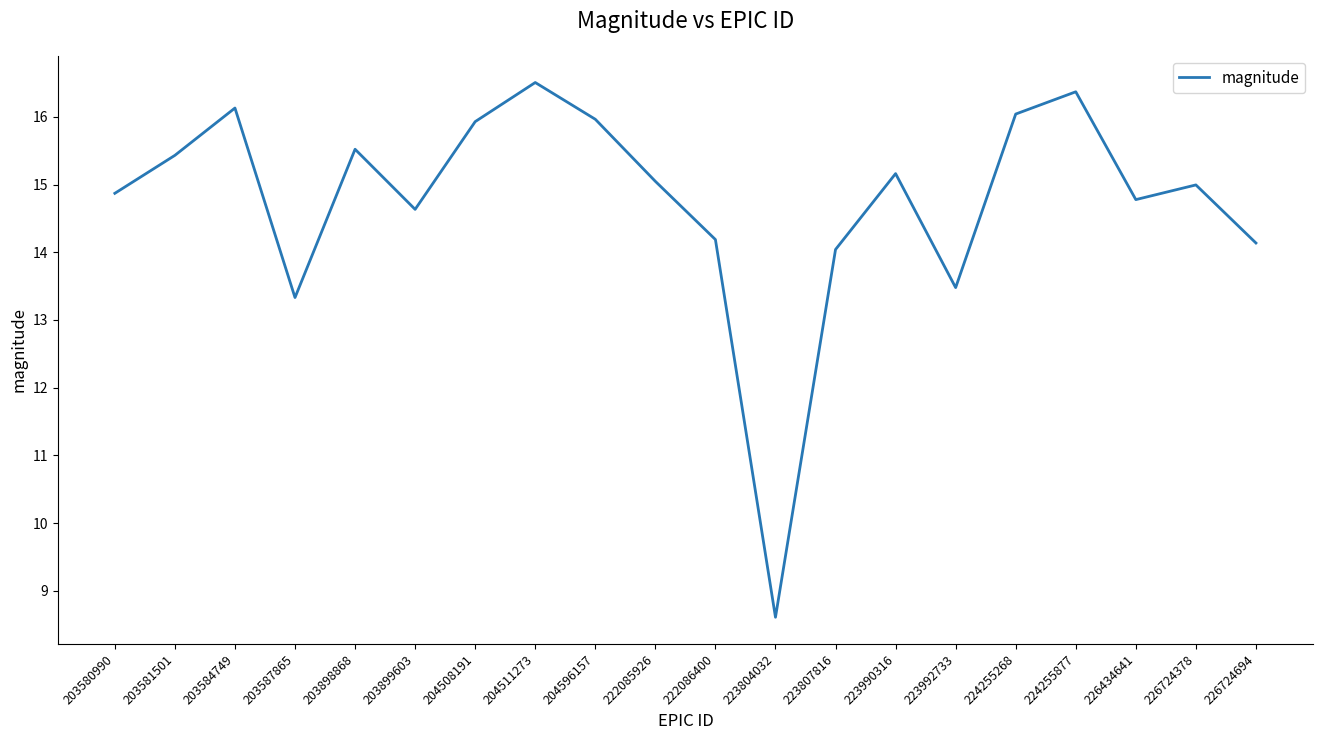

Is it true that the value at 203587865 is 23.9?

False